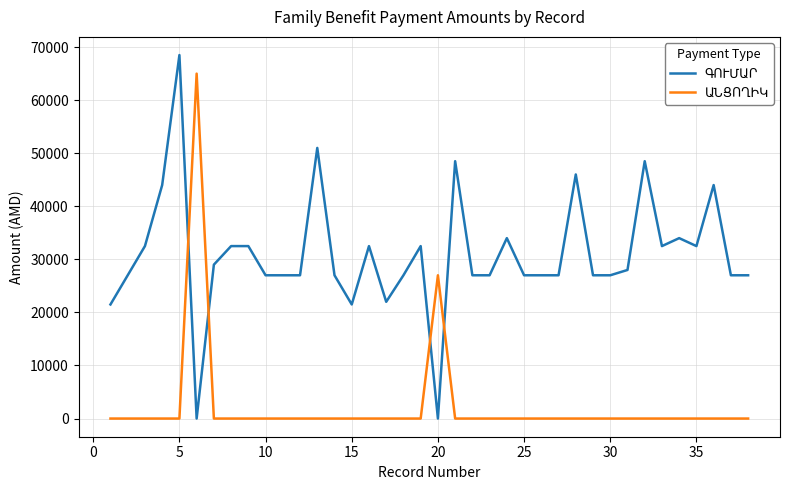

How many intersections are there between ԳՈՒՄԱՐ and ԱՆՑՈՂԻԿ?

4